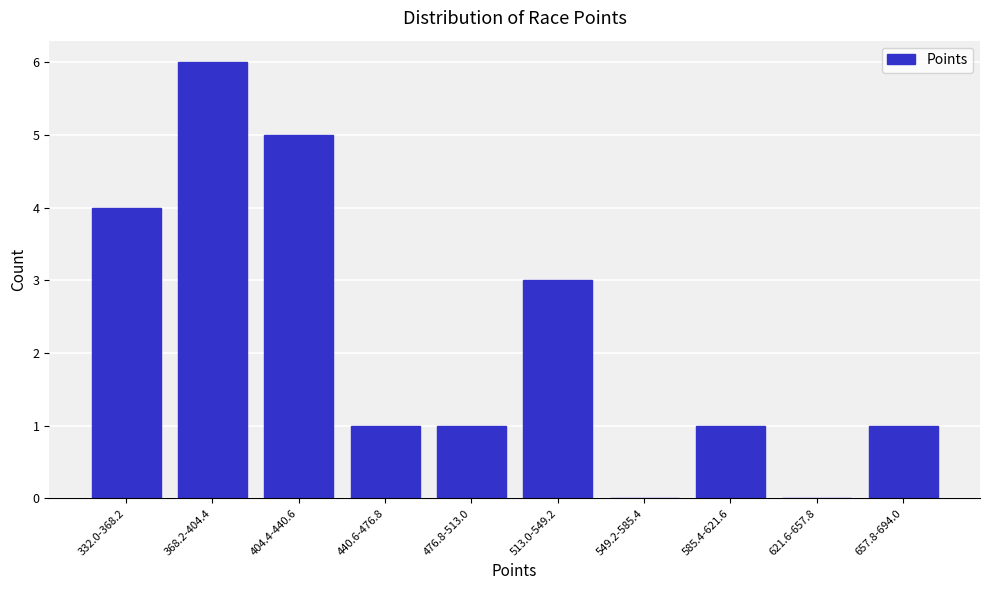

Reading left to right, extract all data points from this chart.

332.0-368.2=4	368.2-404.4=6	404.4-440.6=5	440.6-476.8=1	476.8-513.0=1	513.0-549.2=3	549.2-585.4=0	585.4-621.6=1	621.6-657.8=0	657.8-694.0=1